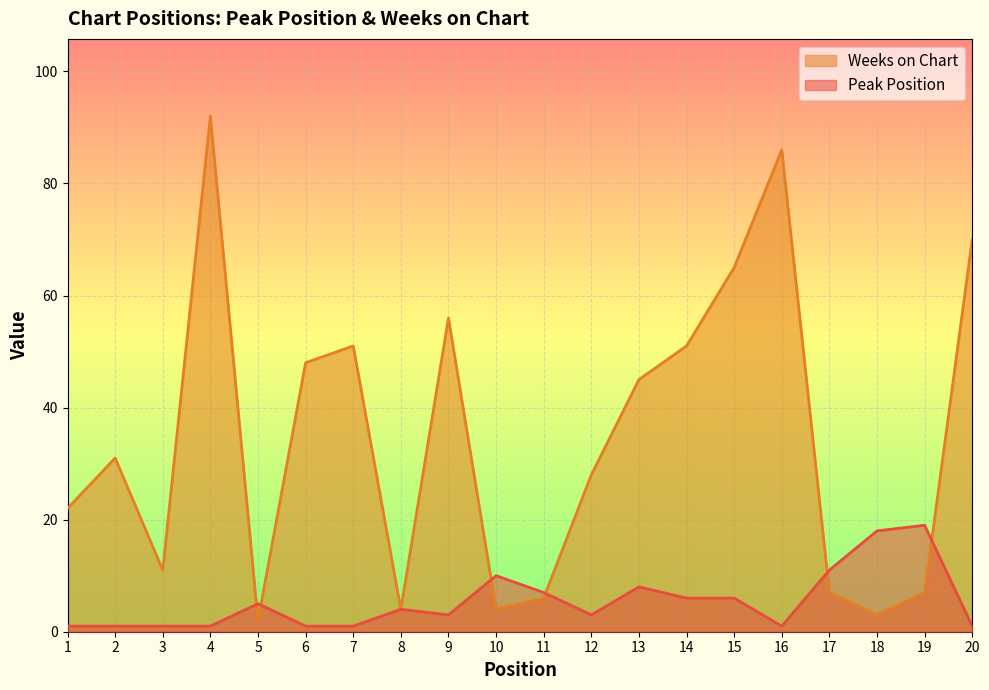

Where is Weeks on Chart nearest to the value 47?

6